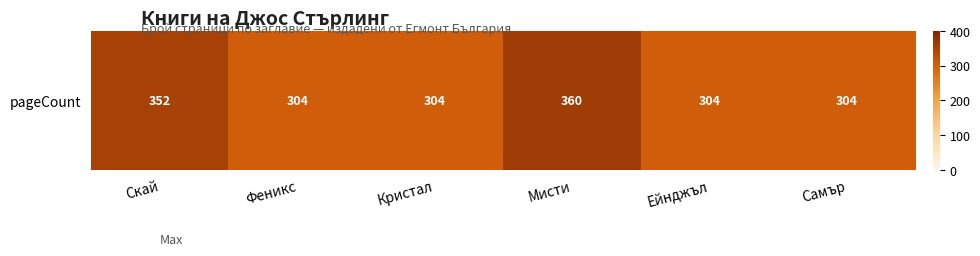

How many values are between 304 and 352?

5